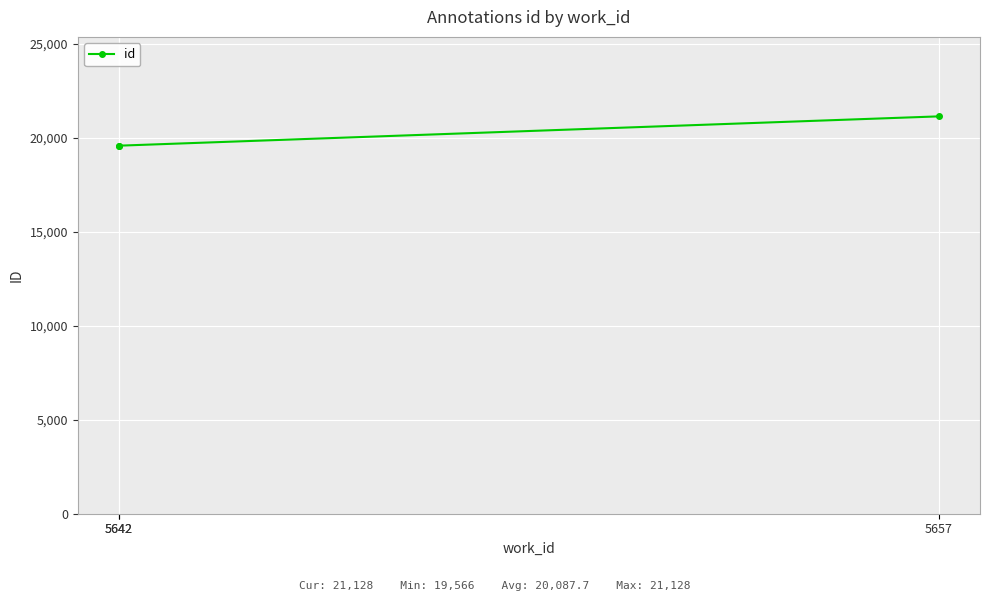

The chart shows a value of 26835 at 5642. True or false?

False